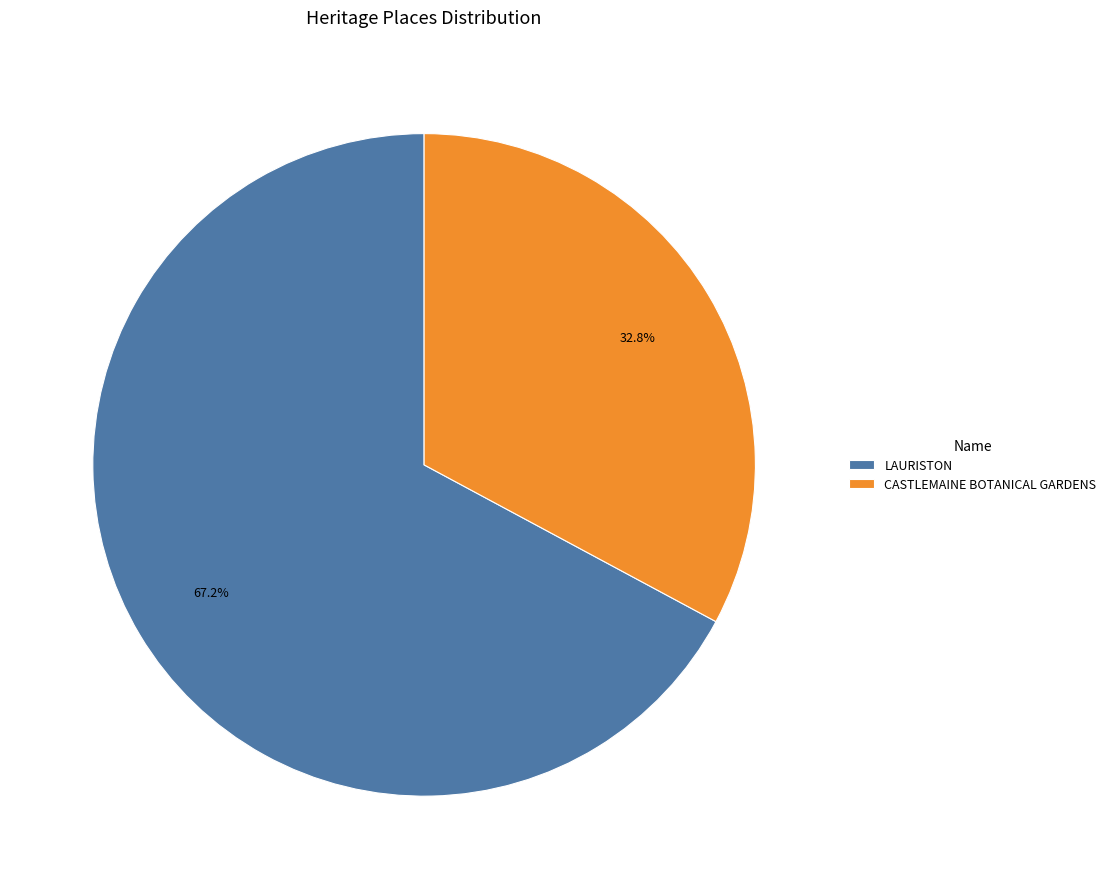

What percentage is the LAURISTON slice, to the nearest percent?

67%